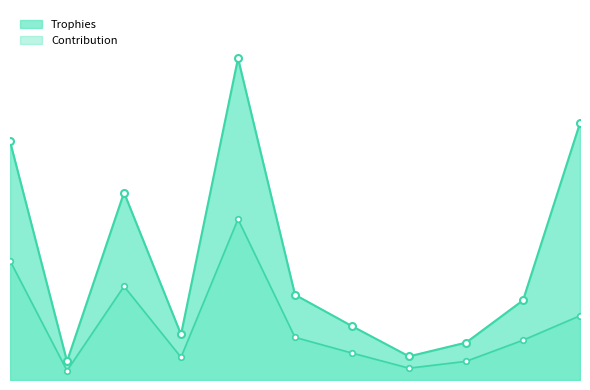

True or false: Contribution and Trophies cross at least once.

False